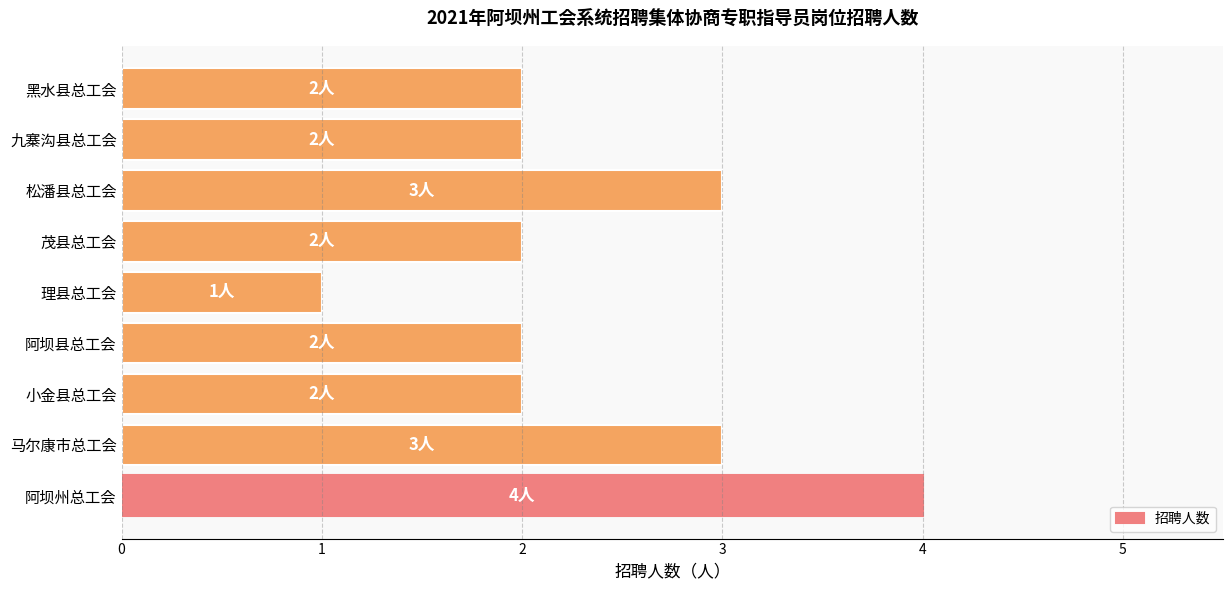

How many series are shown in this chart?

1